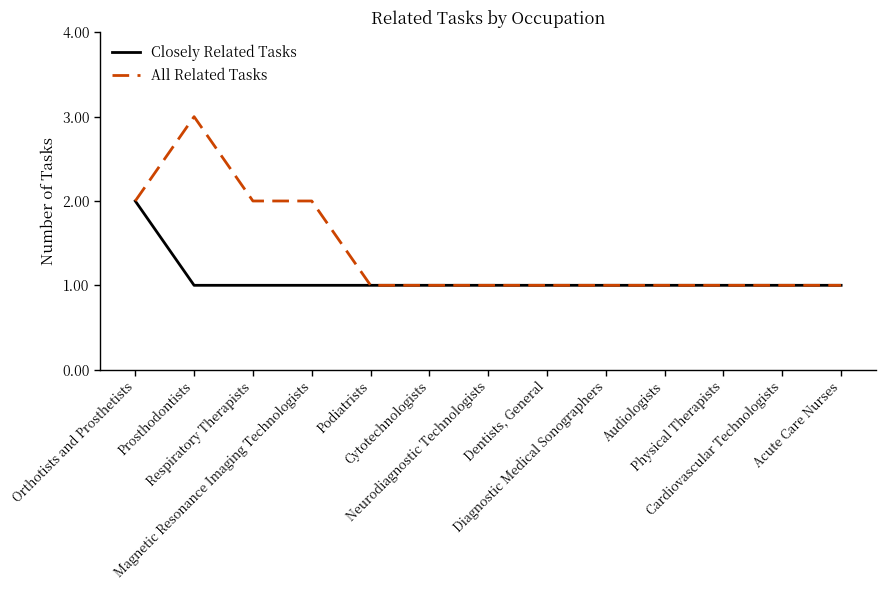

Is the value of All Related Tasks at Prosthodontists greater than the value of Closely Related Tasks at Orthotists and Prosthetists?

Yes